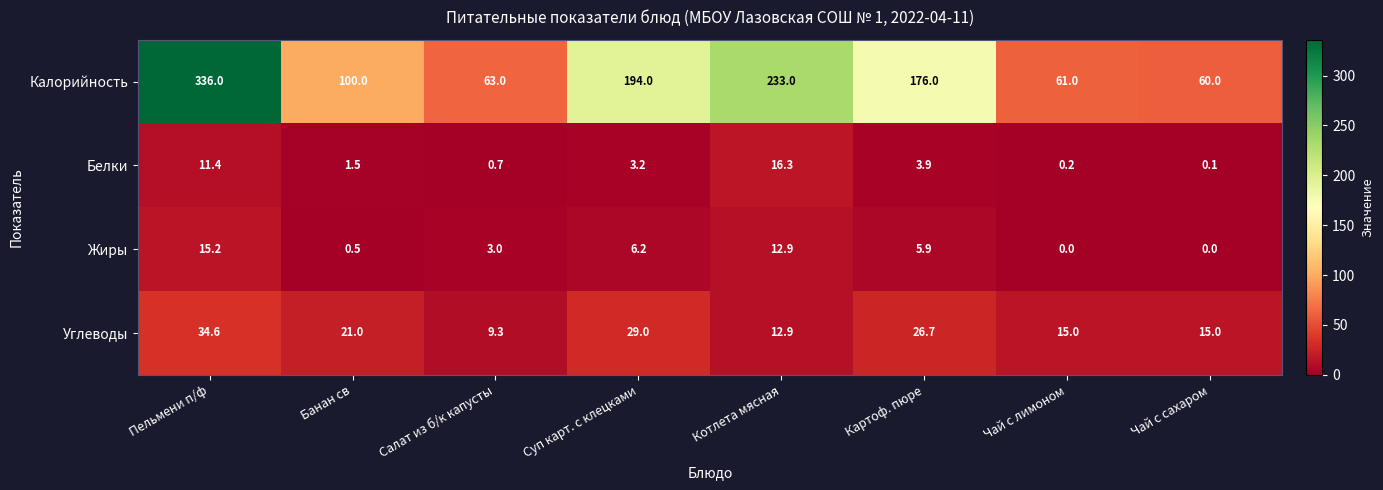

The Углеводы series shows 21.0 at Банан св. True or false?

True